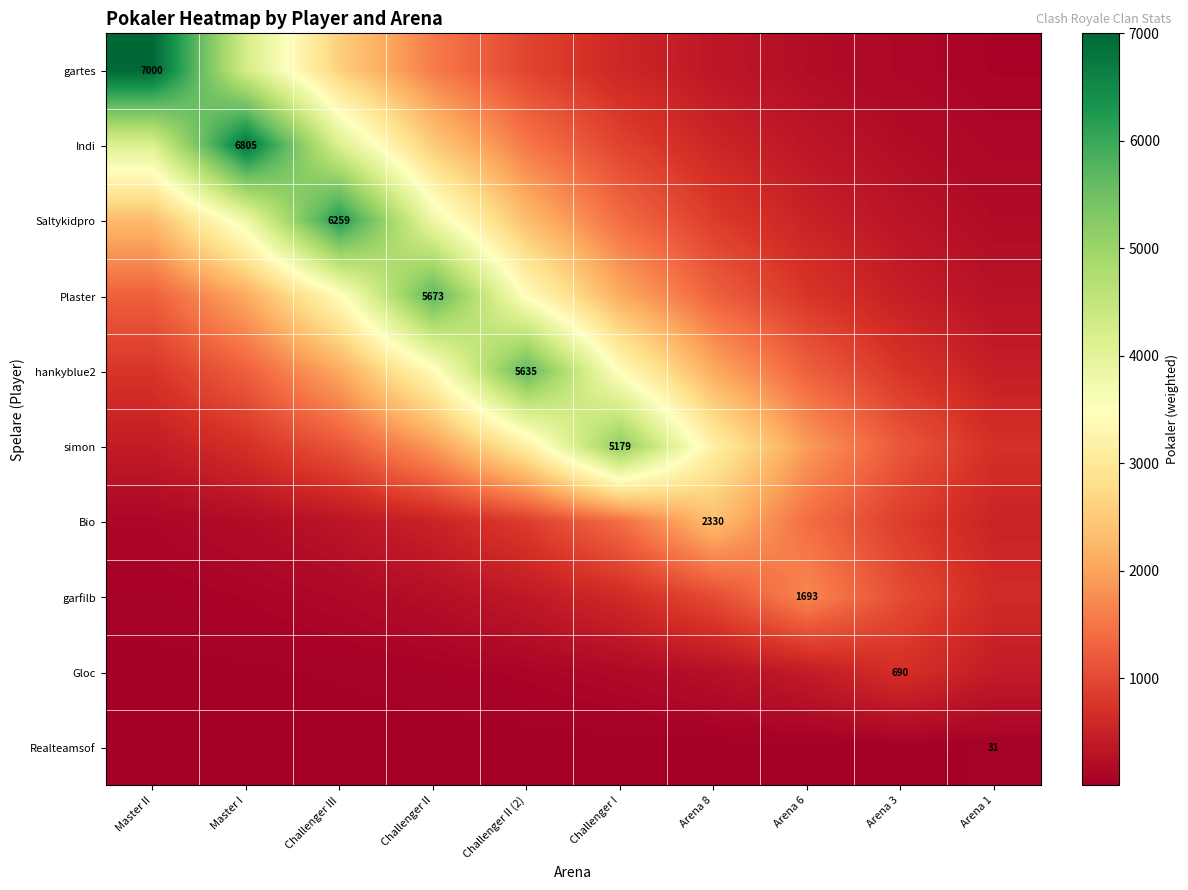

Is it true that gartes equals 2575.2 at Challenger III?

True